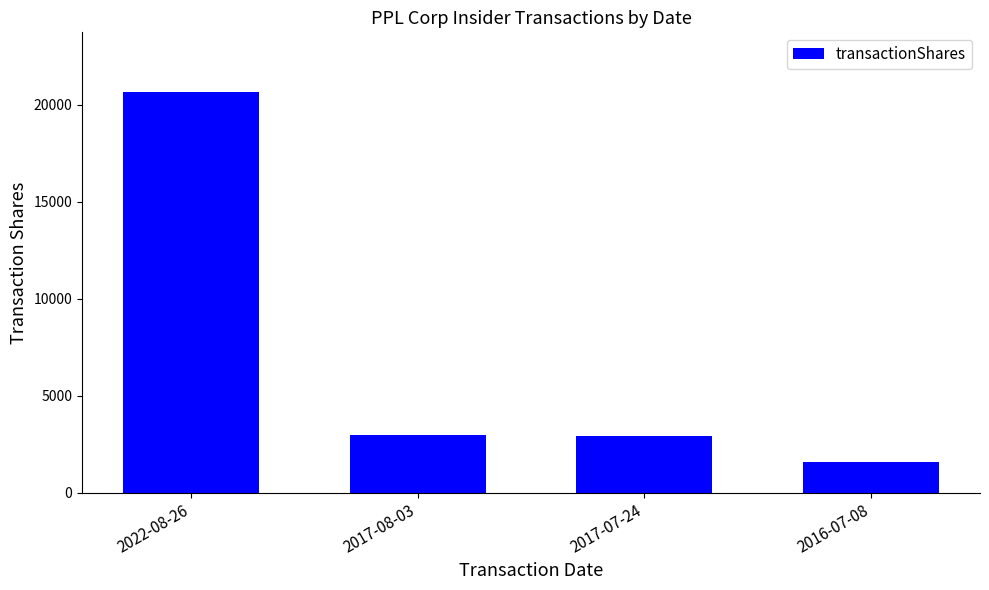

What position from the left is 2017-08-03?

2